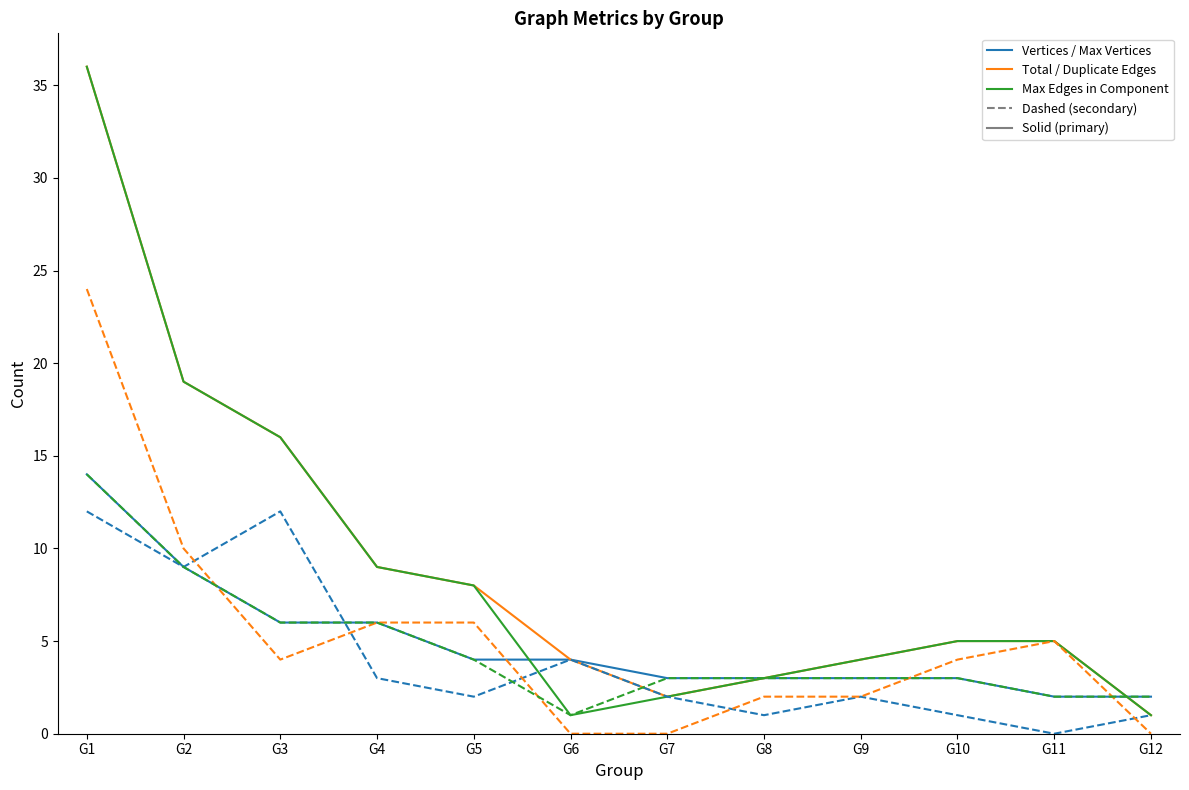

At which category is the sum across all series the highest?

G1